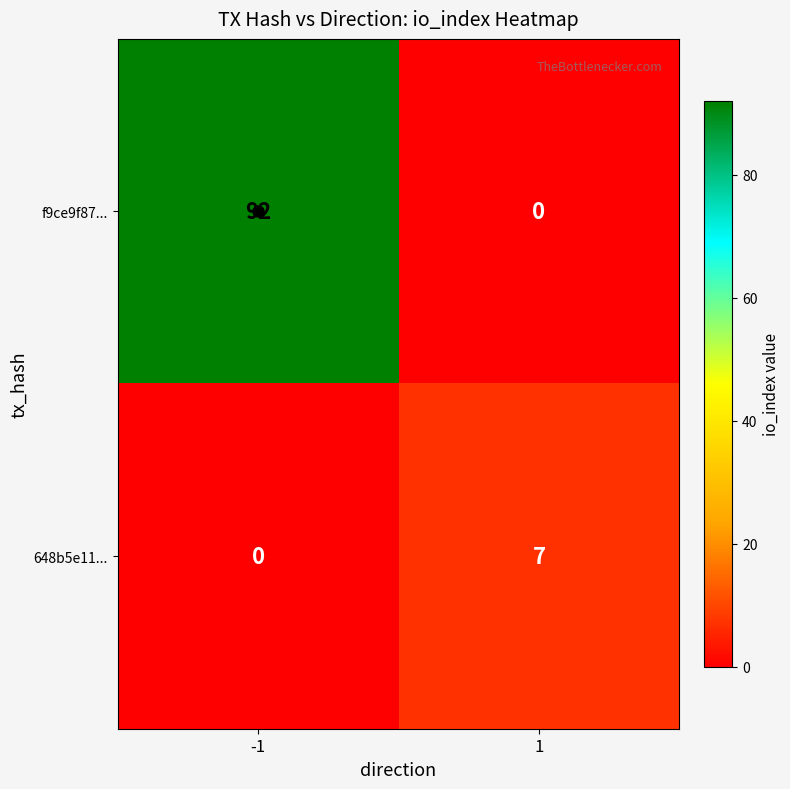

What is the spread (max minus min) of values at -1?

92